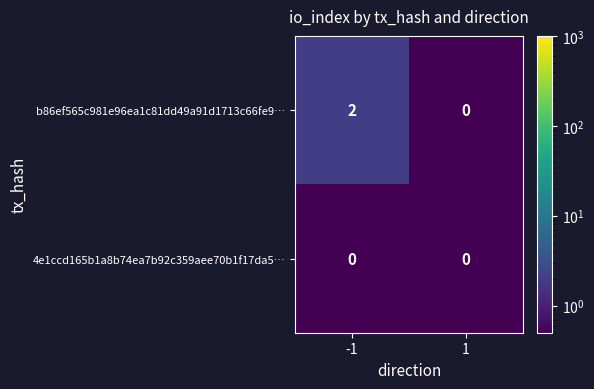

Rank the series by their average value, from lowest to highest.

4e1ccd165b1a8b74ea7b92c359aee70b1f17da5…, b86ef565c981e96ea1c81dd49a91d1713c66fe9…